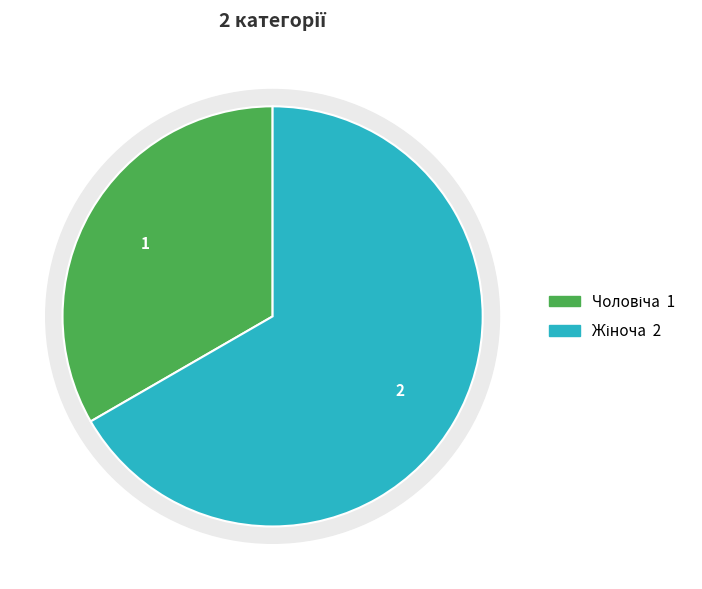

How many slices are in this pie chart?

2